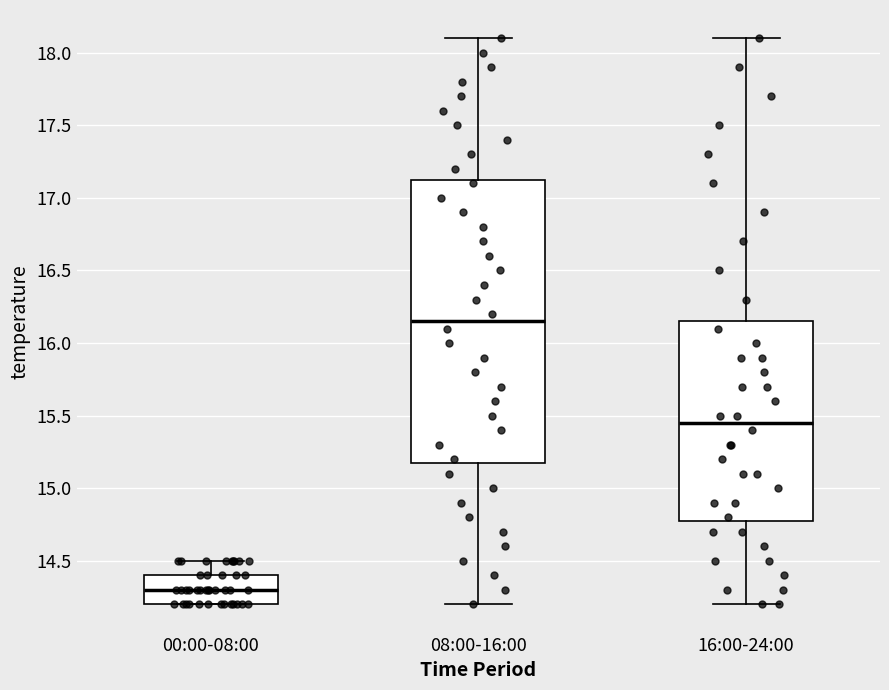

Which box is the tallest, from its lower edge to its upper edge?

08:00-16:00